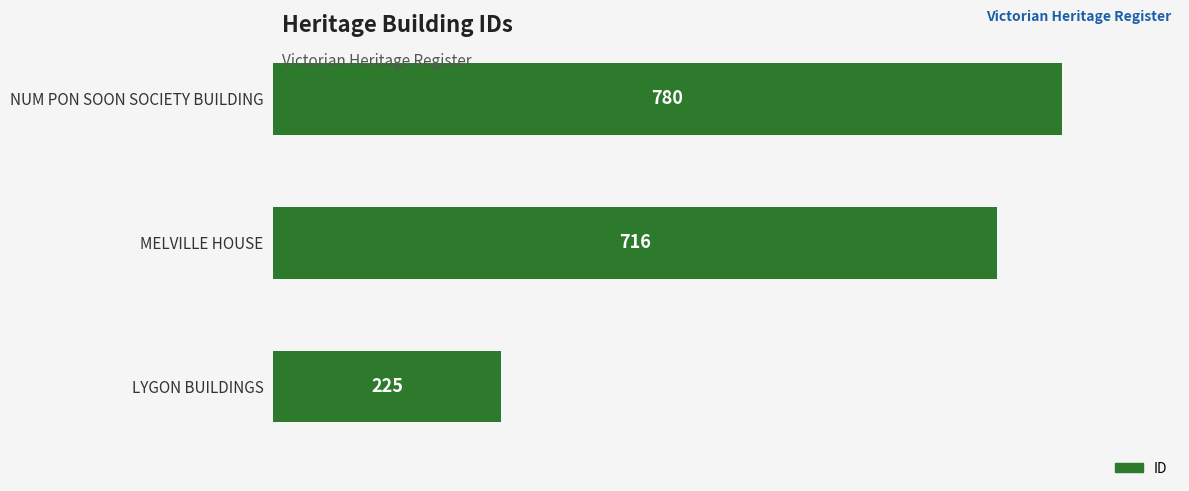

What is the ratio of the value at NUM PON SOON SOCIETY BUILDING to the value at LYGON BUILDINGS?

3.5